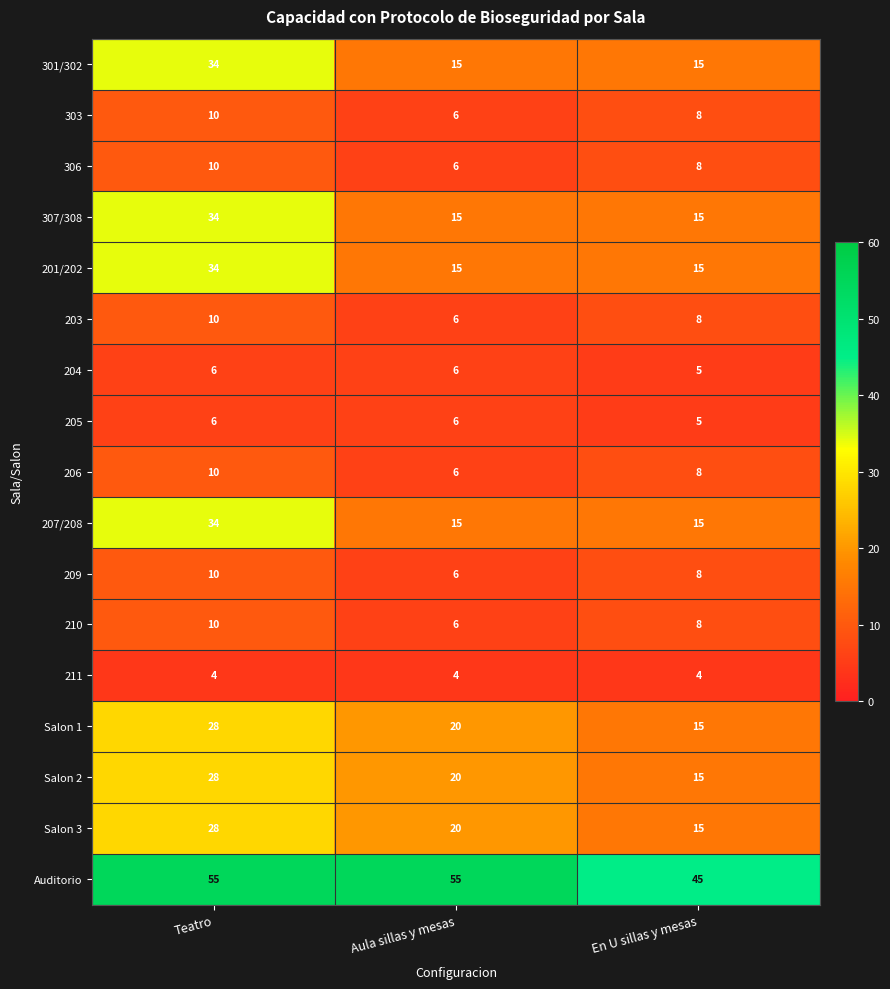

What is the approximate value of 306 at Aula sillas y mesas?

6